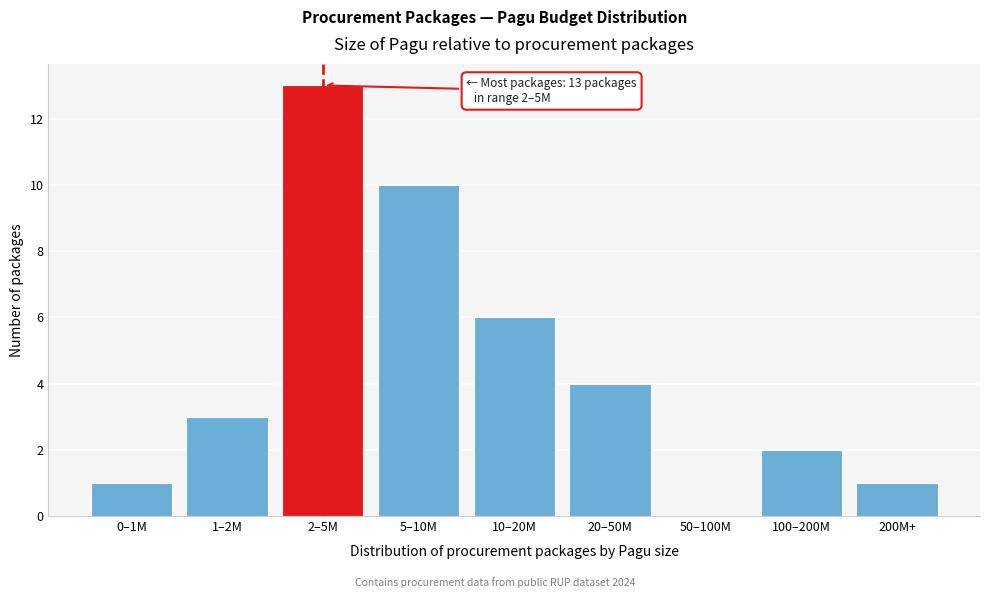

Reading left to right, extract all data points from this chart.

0–1M=1	1–2M=3	2–5M=13	5–10M=10	10–20M=6	20–50M=4	50–100M=0	100–200M=2	200M+=1